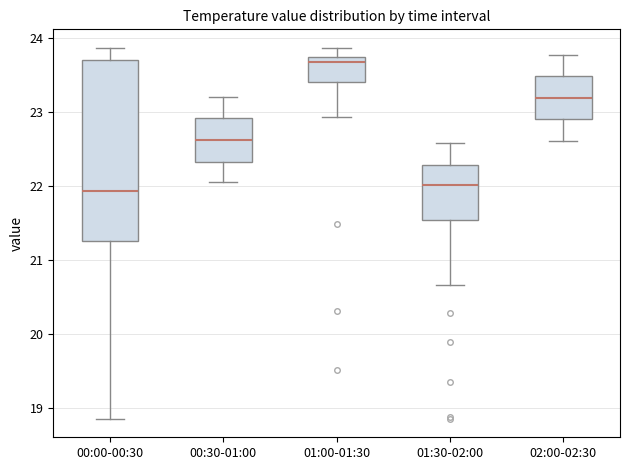

Which box is the tallest, from its lower edge to its upper edge?

00:00-00:30